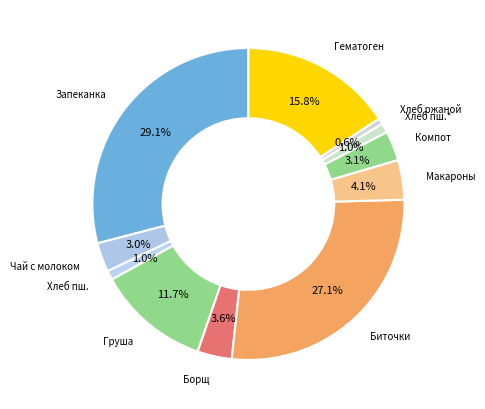

How many segments does this pie chart have?

11